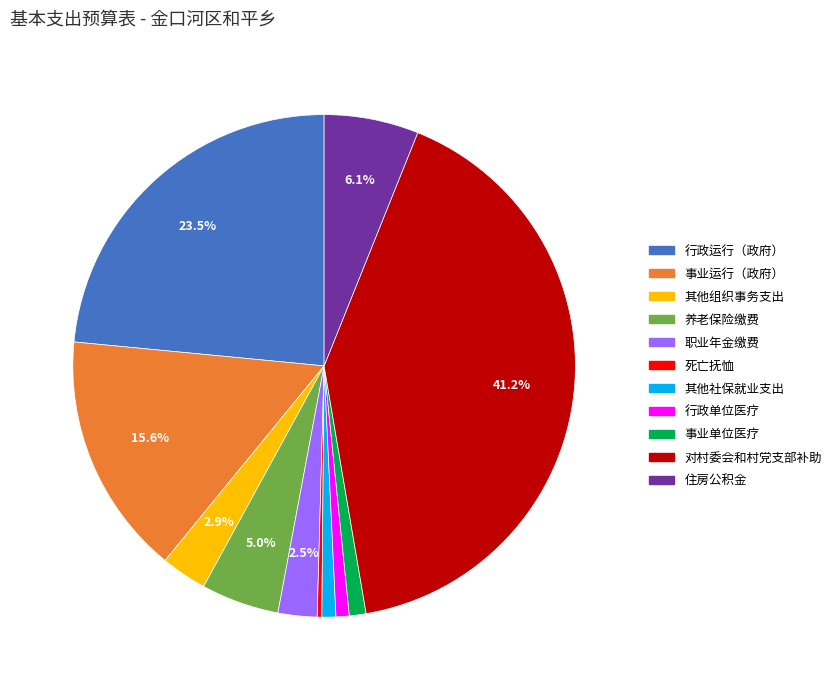

To the nearest percent, what portion does 住房公积金 represent?

6%